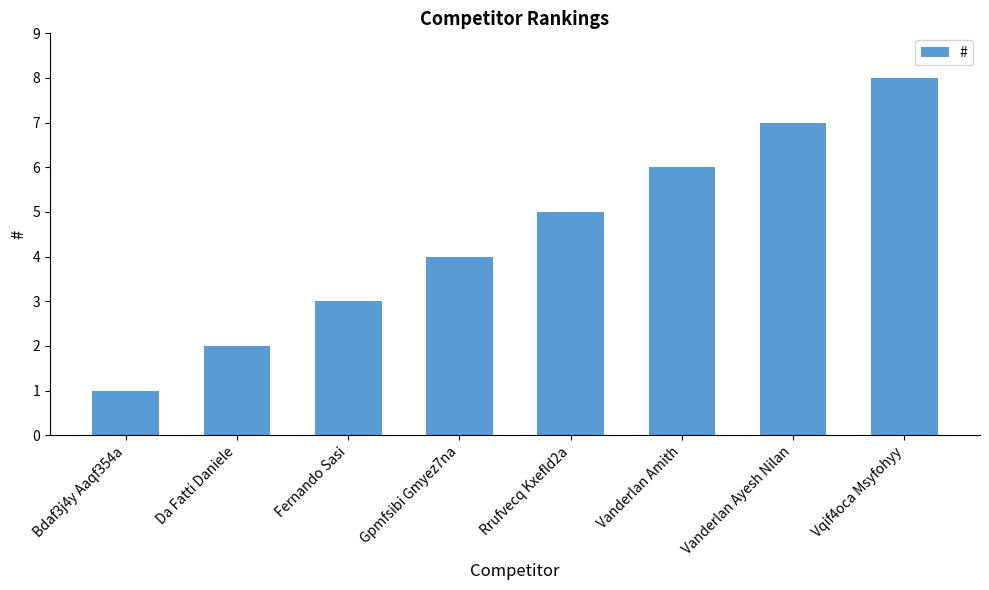

The chart shows a value of 8 at Vqif4oca Msyfohyy. True or false?

True